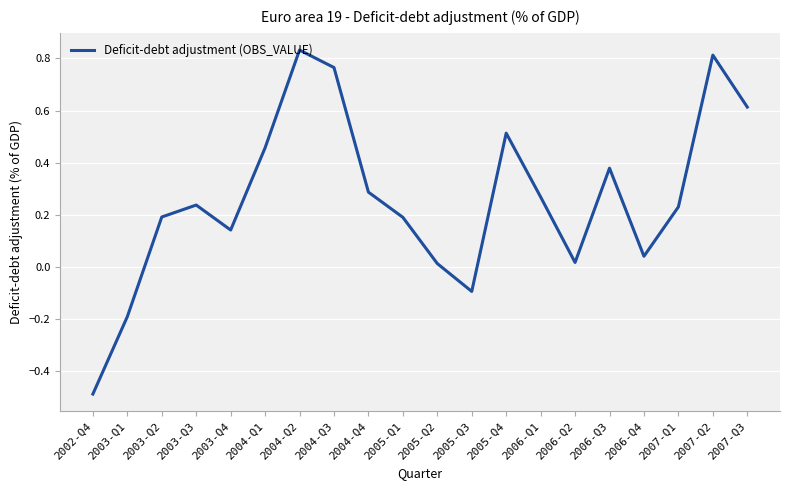

True or false: the data shows 0.0 at 2006-Q4.

True